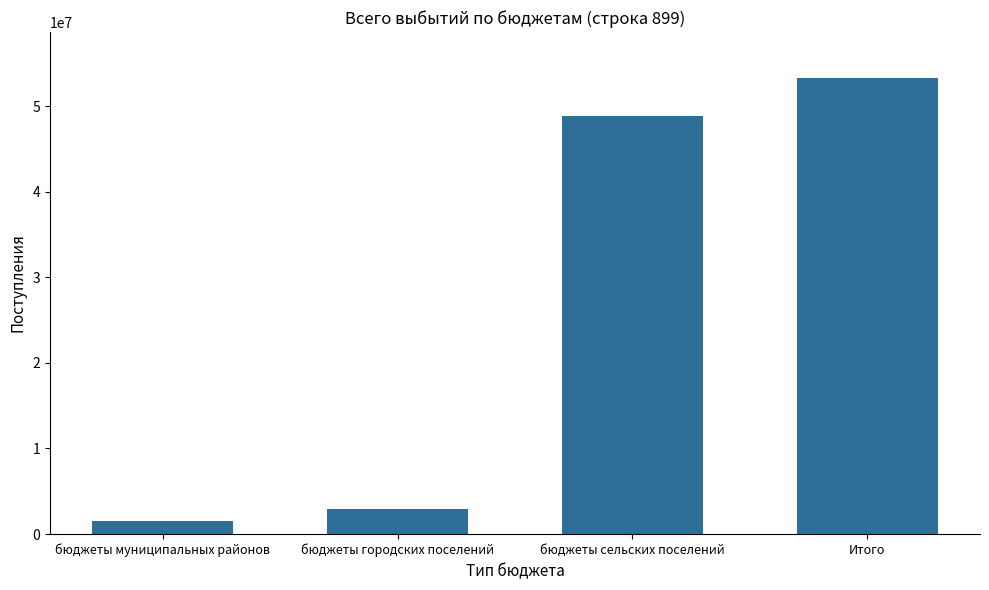

Are the bars grouped side by side (vs. stacked)?

No